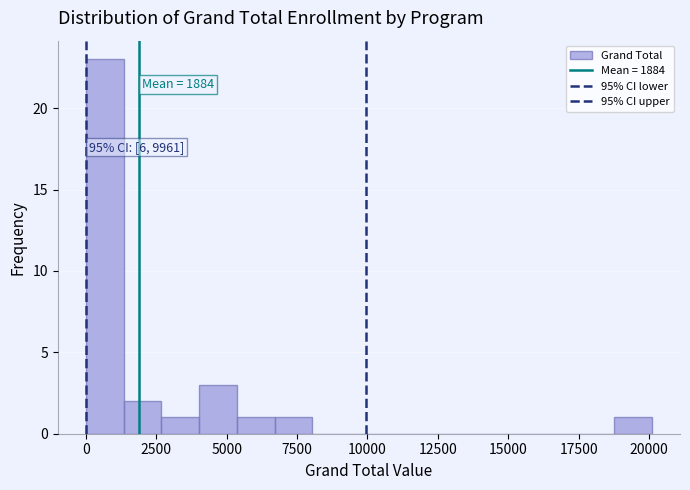

Read against the x-axis, roughly where is the centre of the tallest bar?

500